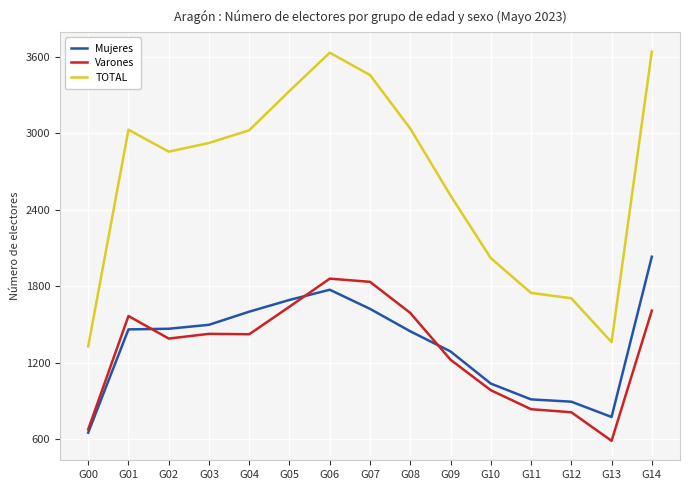

True or false: TOTAL and Varones intersect in this chart.

False